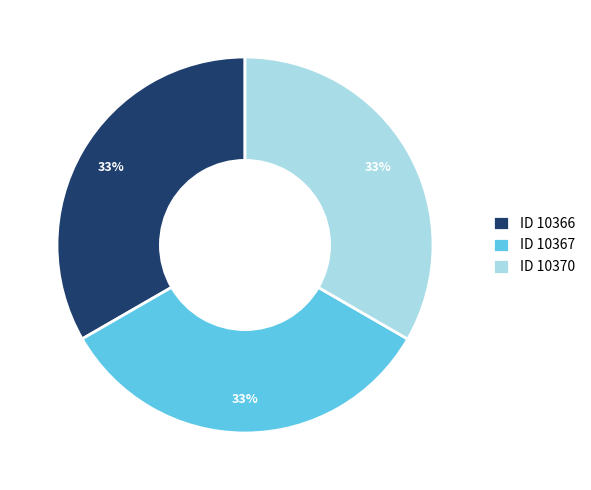

Is the sum of ID 10367 and ID 10366 greater than half?

Yes